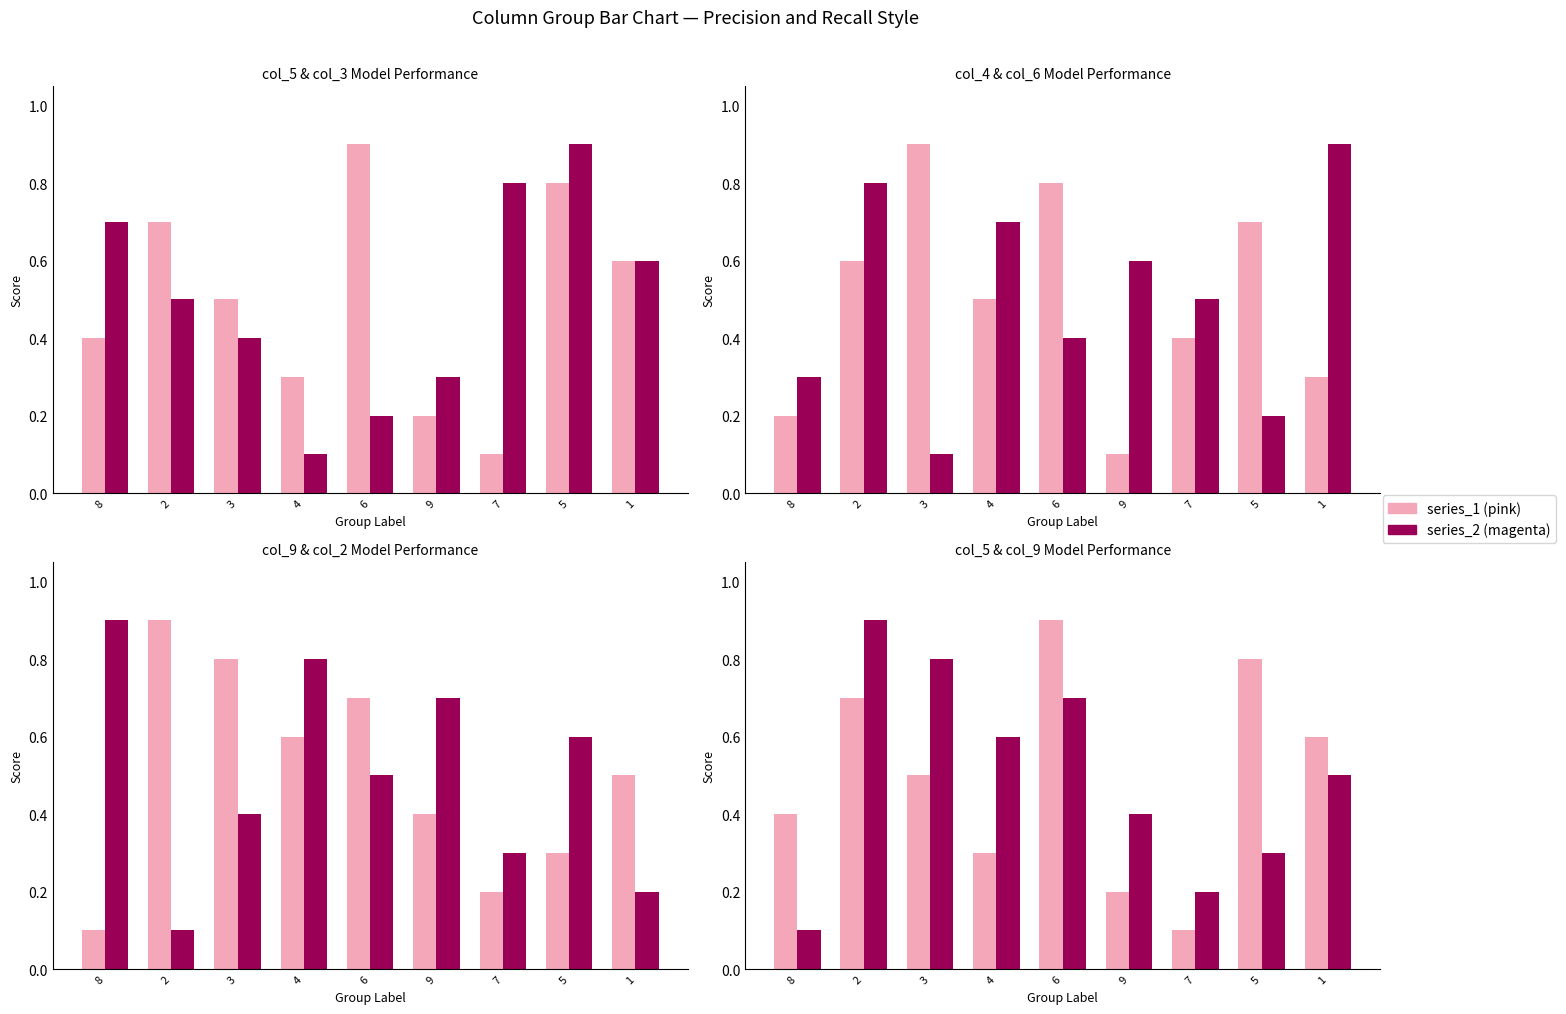

At which label does col_9 reach its minimum?

8